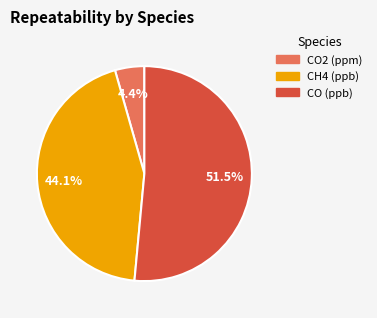

What is the smallest slice in the pie chart?

CO2 (ppm)